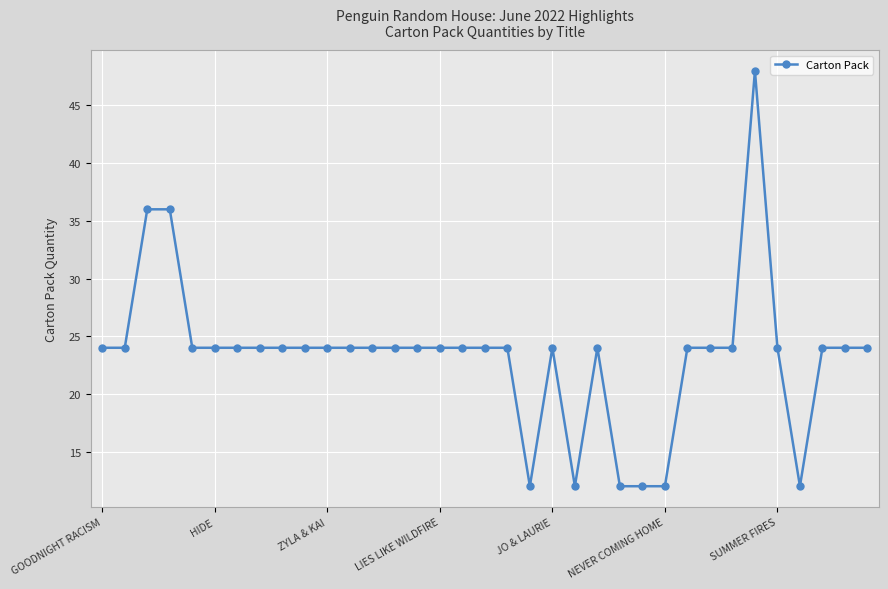

True or false: there are more than 0 points higher than both neighbors.

True